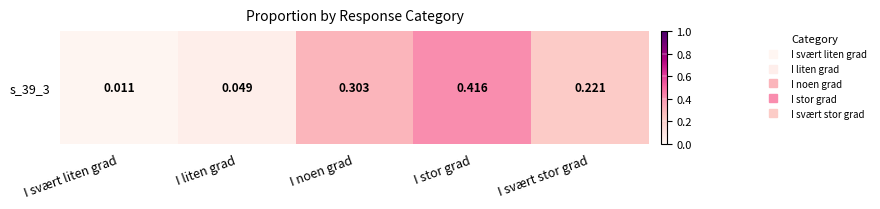

What is the average value?

0.2